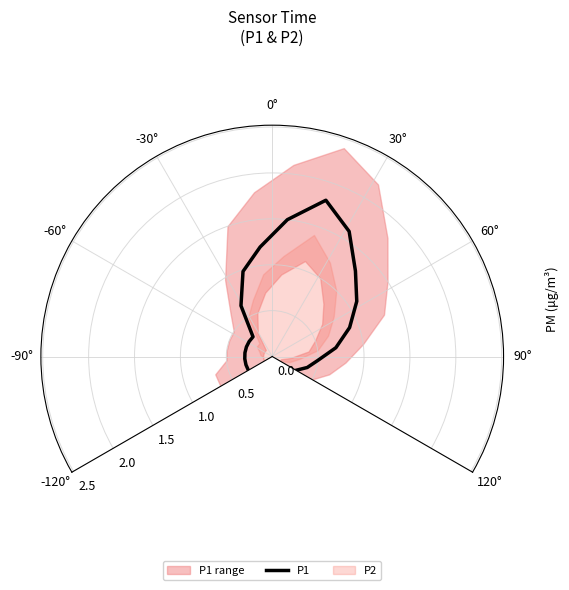

What is the lowest value of the P1 series?

0.3